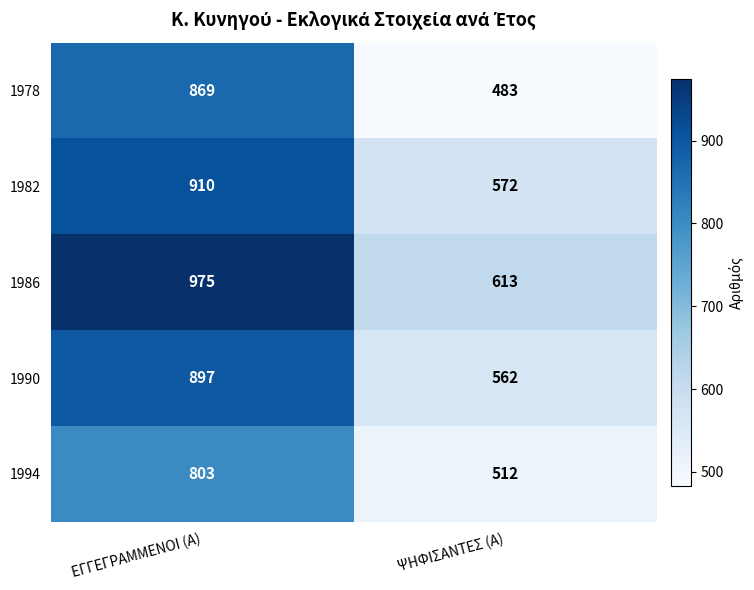

Reading right to left, list all the values displayed in this chart.

1978: ΨΗΦΙΣΑΝΤΕΣ (Α)=483	ΕΓΓΕΓΡΑΜΜΕΝΟΙ (Α)=869
1982: ΨΗΦΙΣΑΝΤΕΣ (Α)=572	ΕΓΓΕΓΡΑΜΜΕΝΟΙ (Α)=910
1986: ΨΗΦΙΣΑΝΤΕΣ (Α)=613	ΕΓΓΕΓΡΑΜΜΕΝΟΙ (Α)=975
1990: ΨΗΦΙΣΑΝΤΕΣ (Α)=562	ΕΓΓΕΓΡΑΜΜΕΝΟΙ (Α)=897
1994: ΨΗΦΙΣΑΝΤΕΣ (Α)=512	ΕΓΓΕΓΡΑΜΜΕΝΟΙ (Α)=803